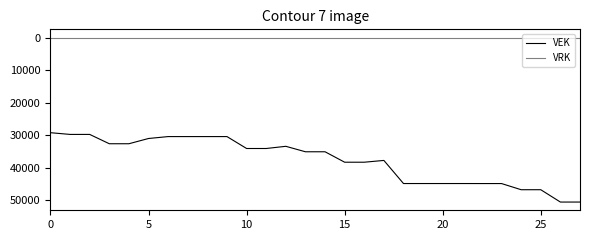

True or false: VEK and VRK intersect in this chart.

False